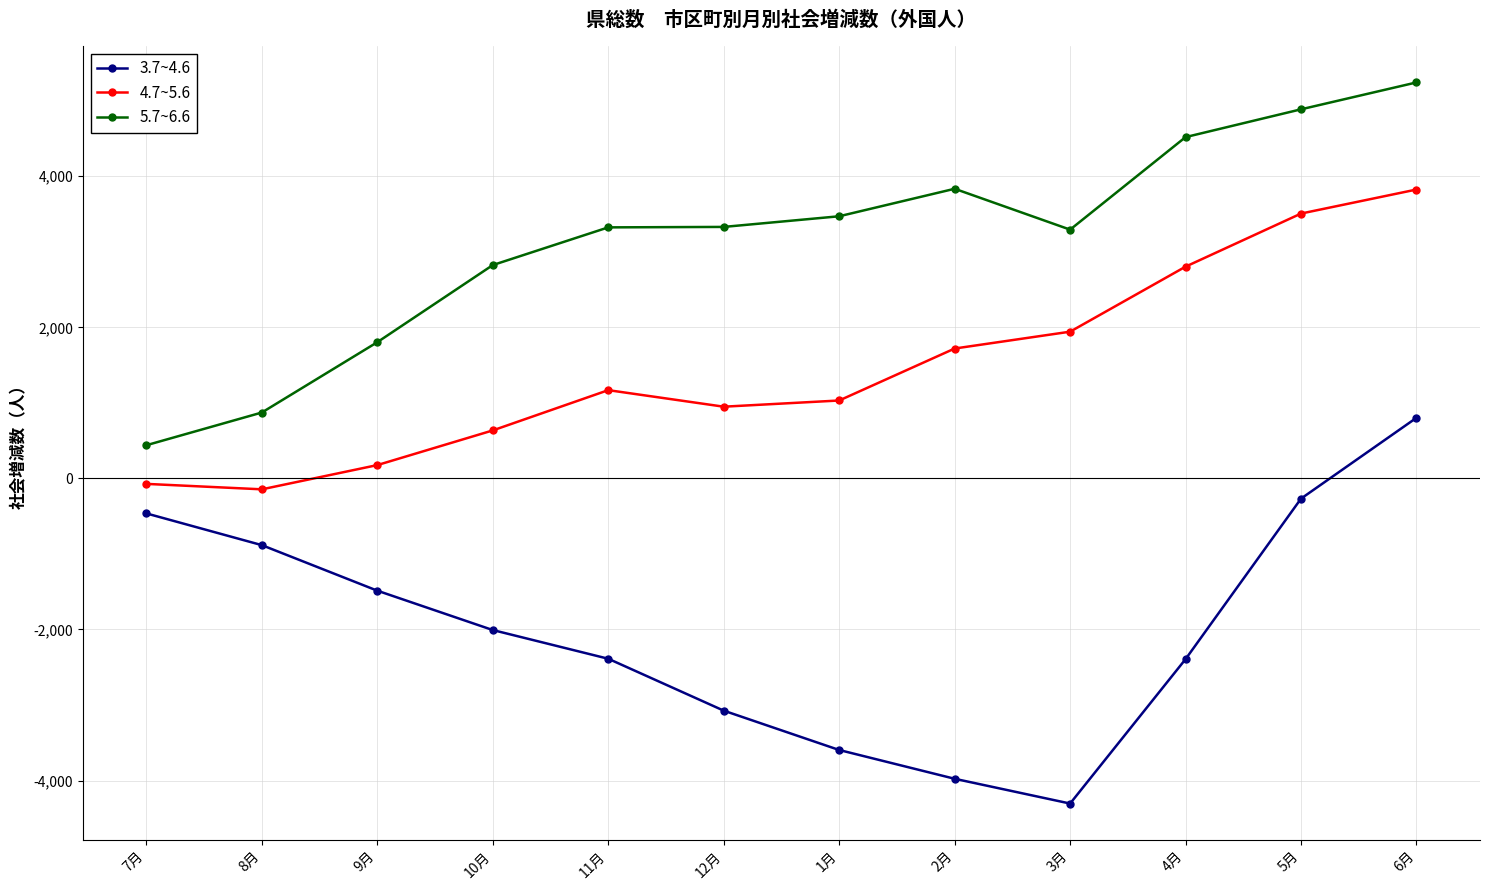

What is the value of the 4.7~5.6 point at the 2nd from the left?

-145